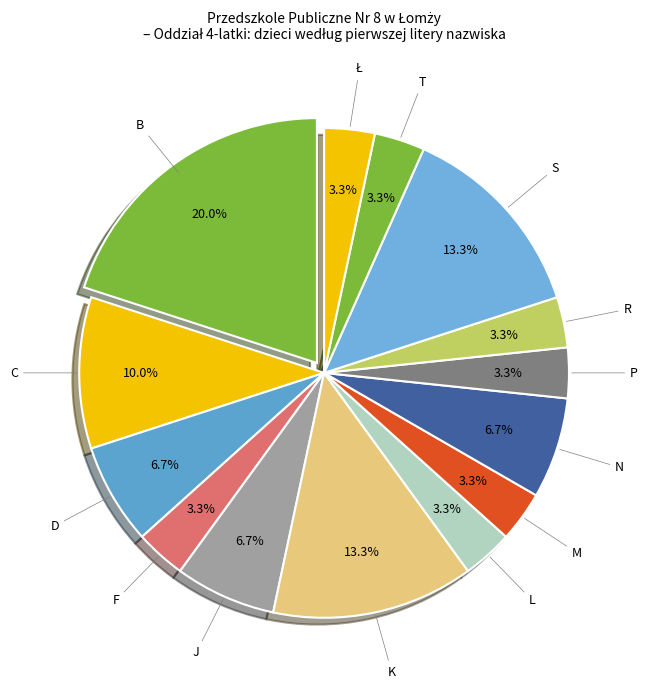

Is the sum of J and L greater than half?

No